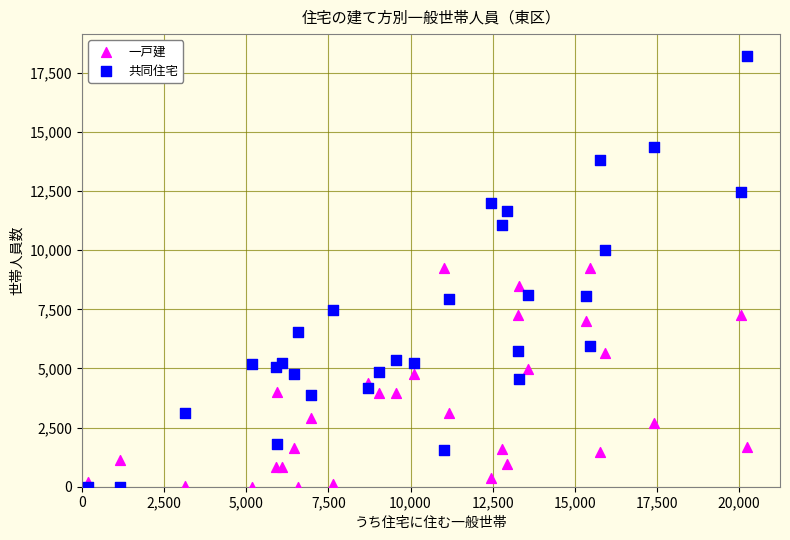

What are all the series names shown in the legend?

一戸建, 共同住宅